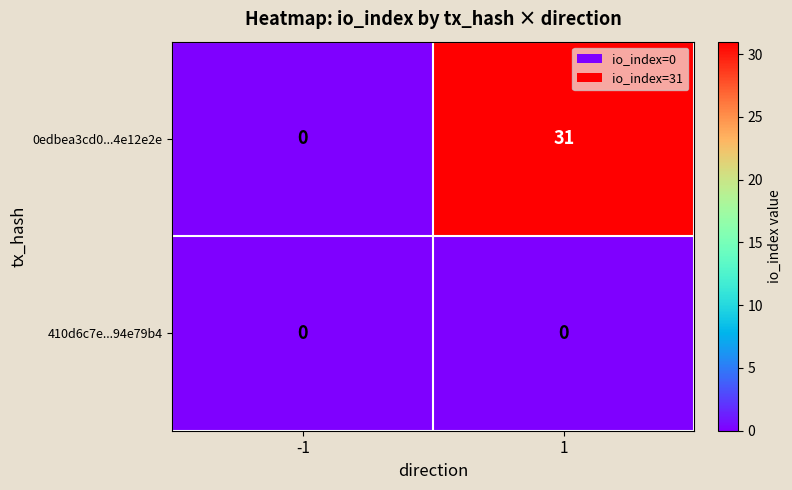

Which series has the largest range (max minus min)?

0edbea3cd0...4e12e2e